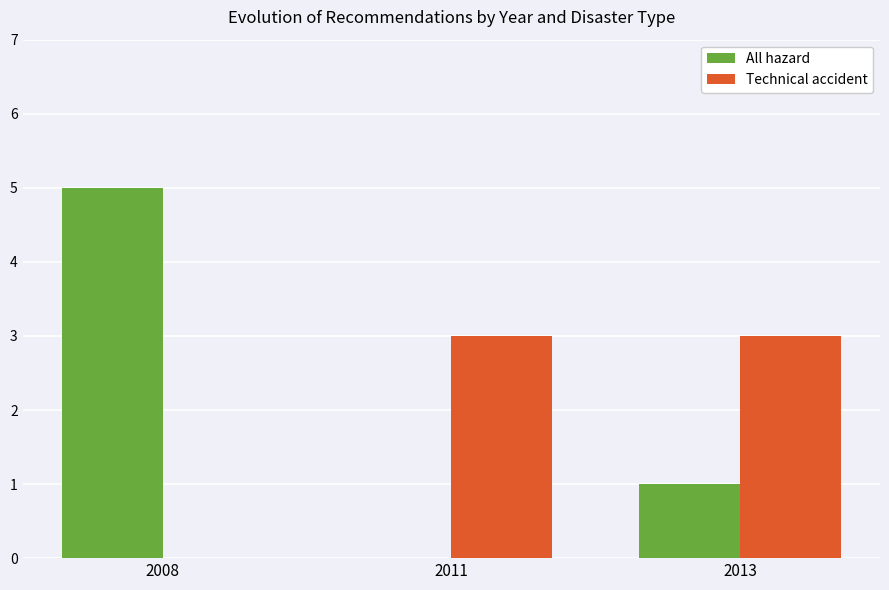

How many distinct data groups are displayed?

2